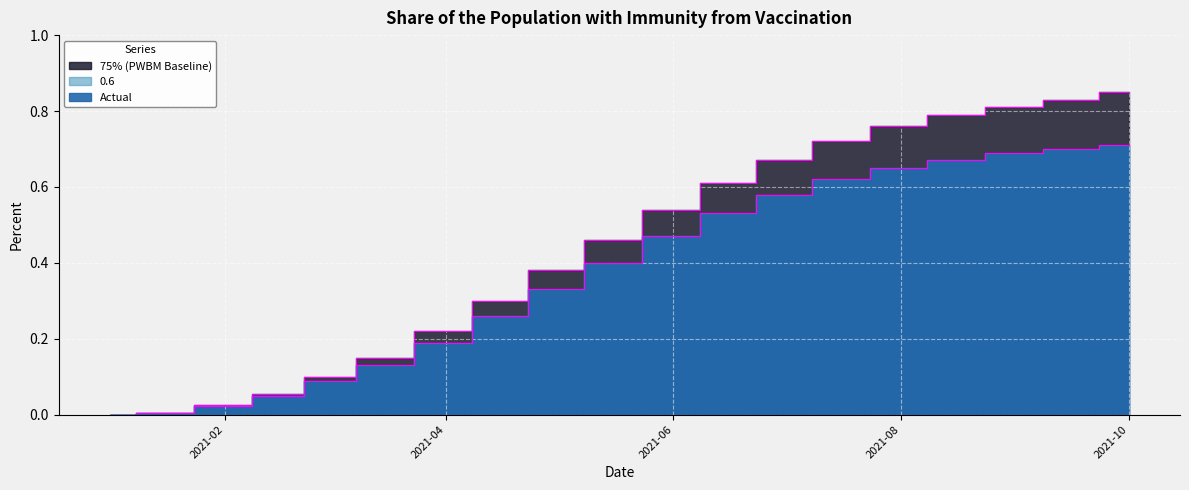

List the series in order of their overall mean, lowest first.

Actual, 75% (PWBM Baseline)